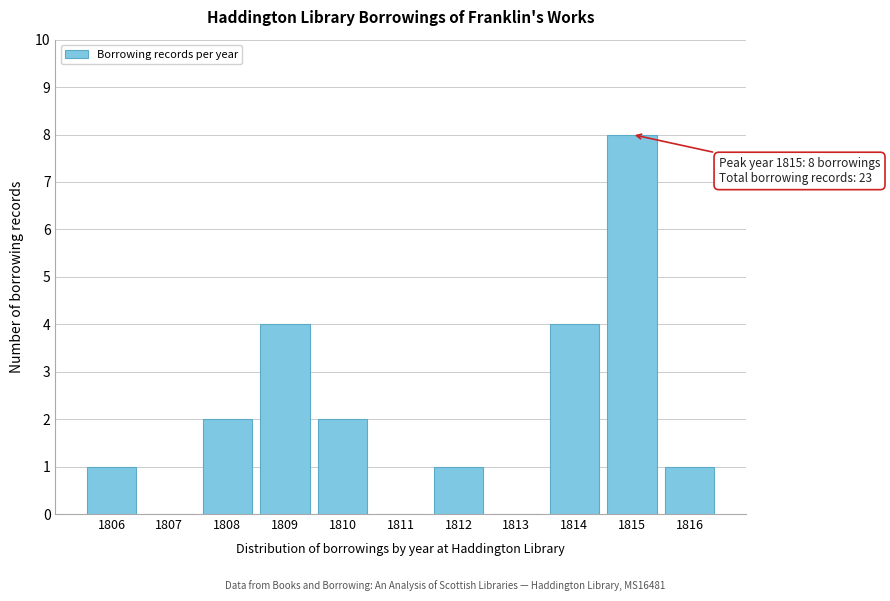

Reading left to right, what are all the values shown in this chart?

1806=1	1807=0	1808=2	1809=4	1810=2	1811=0	1812=1	1813=0	1814=4	1815=8	1816=1